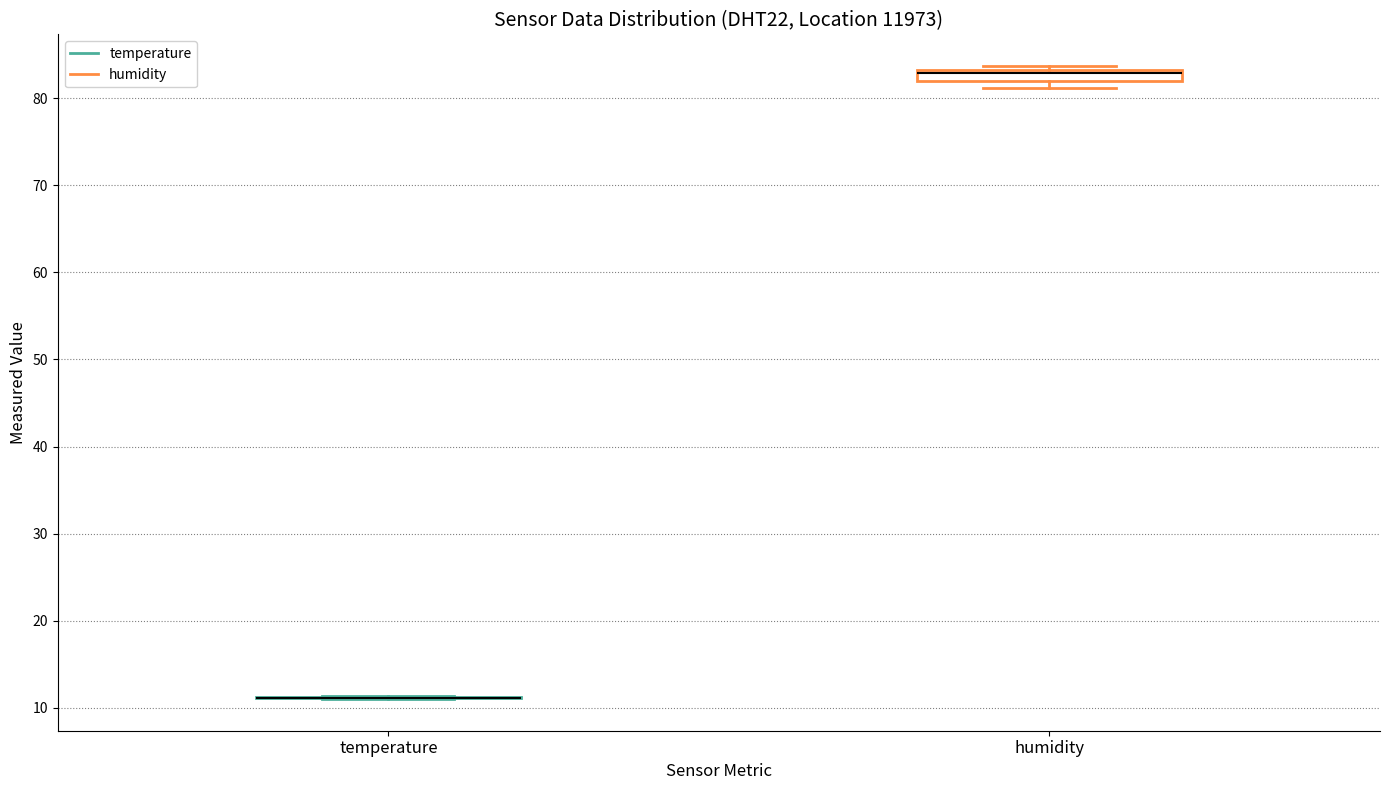

Comparing the boxes themselves (not the whiskers), which one is the tallest?

humidity